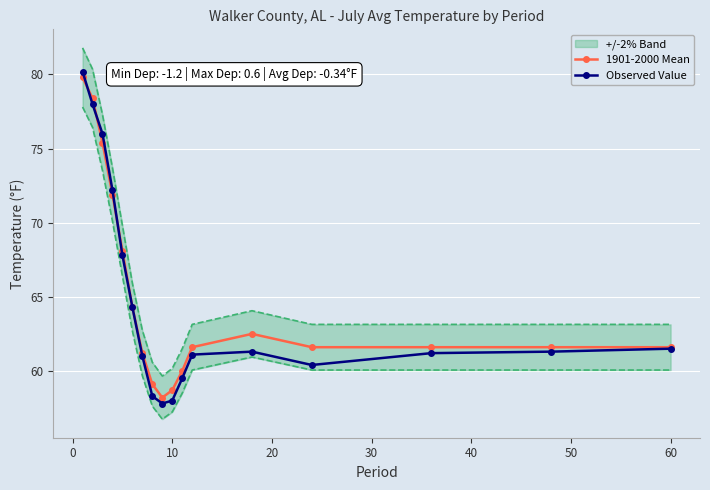

What are all the series names shown in the legend?

1901-2000 Mean, Observed Value